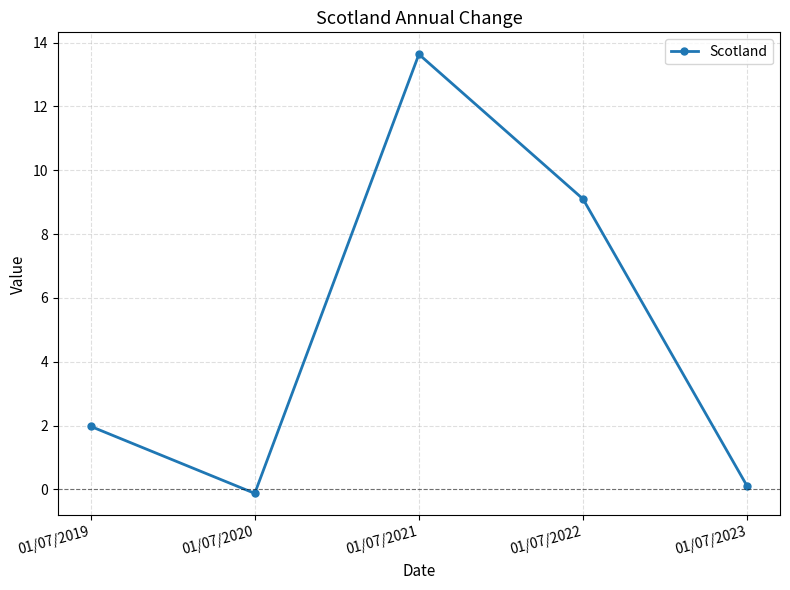

Reading left to right, list all the values displayed in this chart.

2.0	-0.1	13.6	9.1	0.1